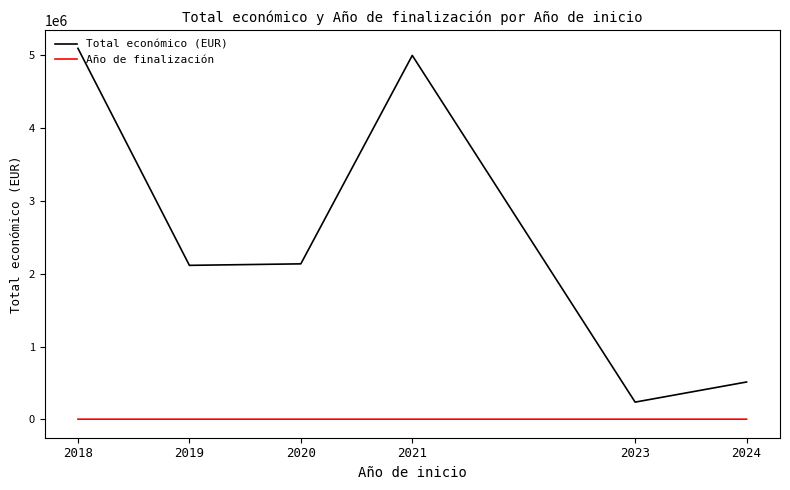

Which category has the highest value in the Total económico (EUR) series?

2018